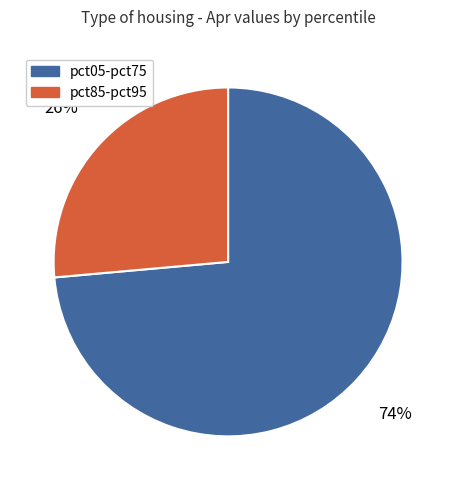

Is the sum of pct85-pct95 and pct05-pct75 greater than half?

Yes